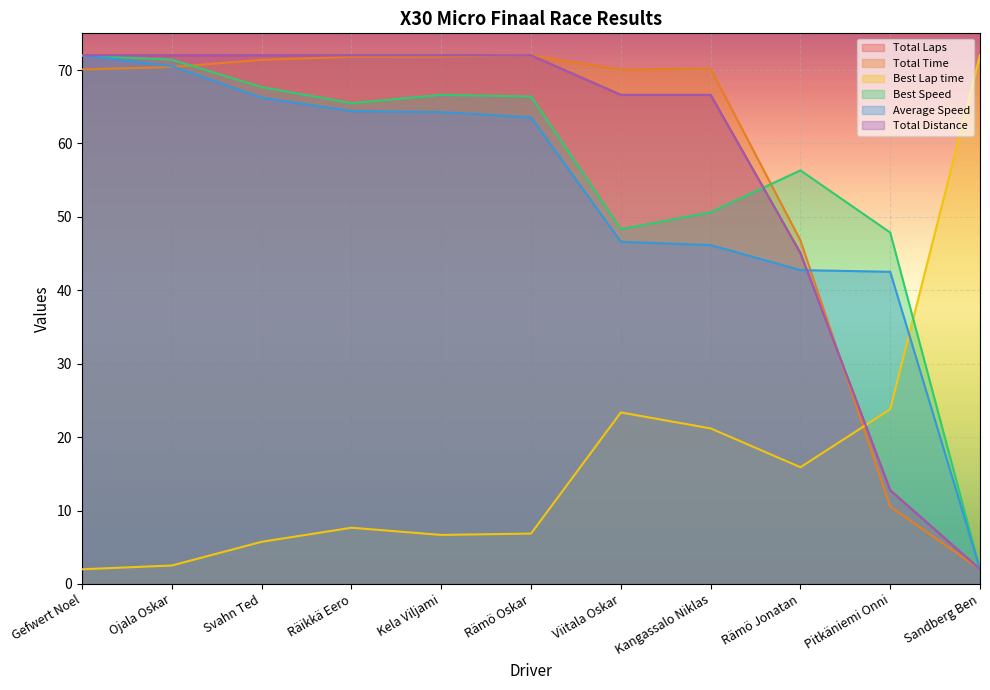

Which category has the lowest value across all series?

Sandberg Ben